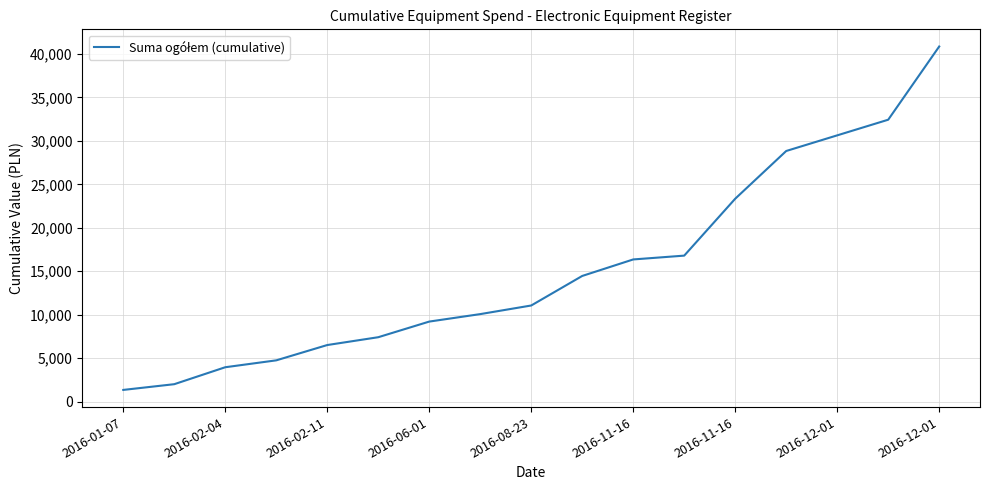

Does the chart have visible grid lines?

Yes